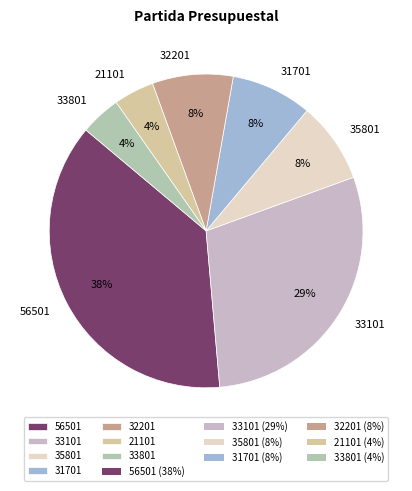

To the nearest percent, what is the average slice percentage?

14%